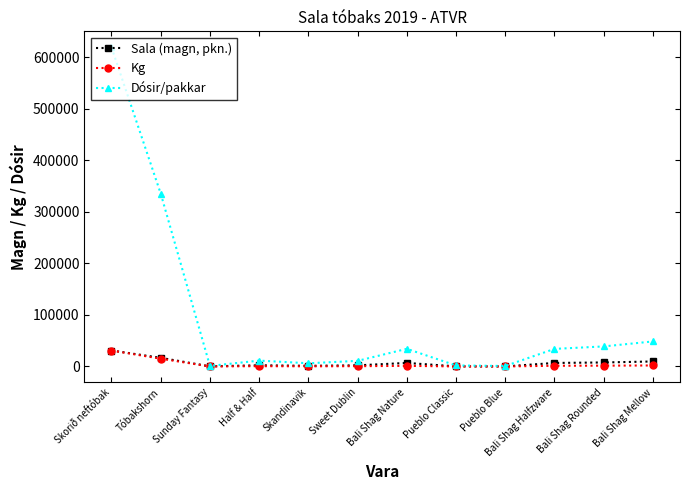

What is the label of the 5th point from the right?

Pueblo Classic